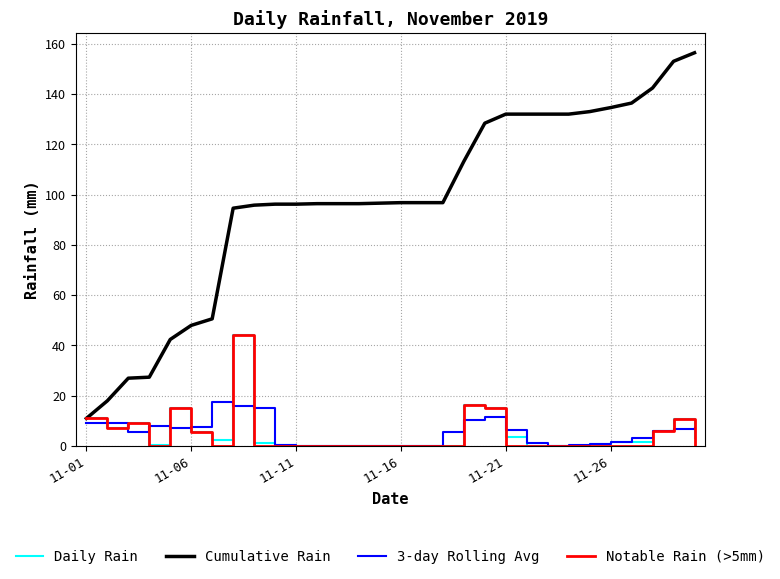

Which series has the largest total across all categories?

Cumulative Rain